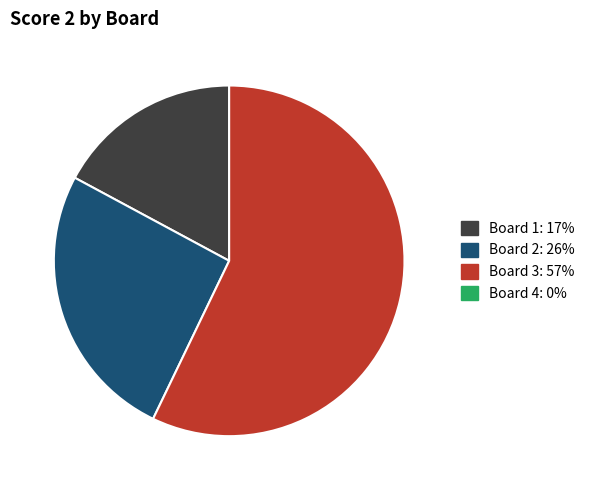

Does any single category account for the majority?

Yes